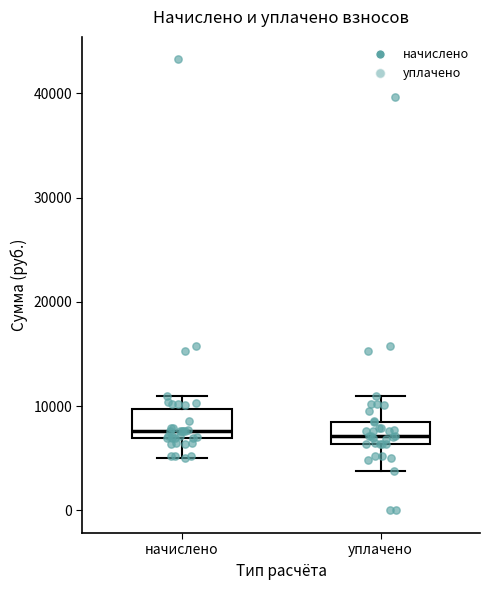

Where is the upper edge of the box for уплачено on the y-axis? The values are not printed on the chart, so give them approximately, as read against the axis.

9000